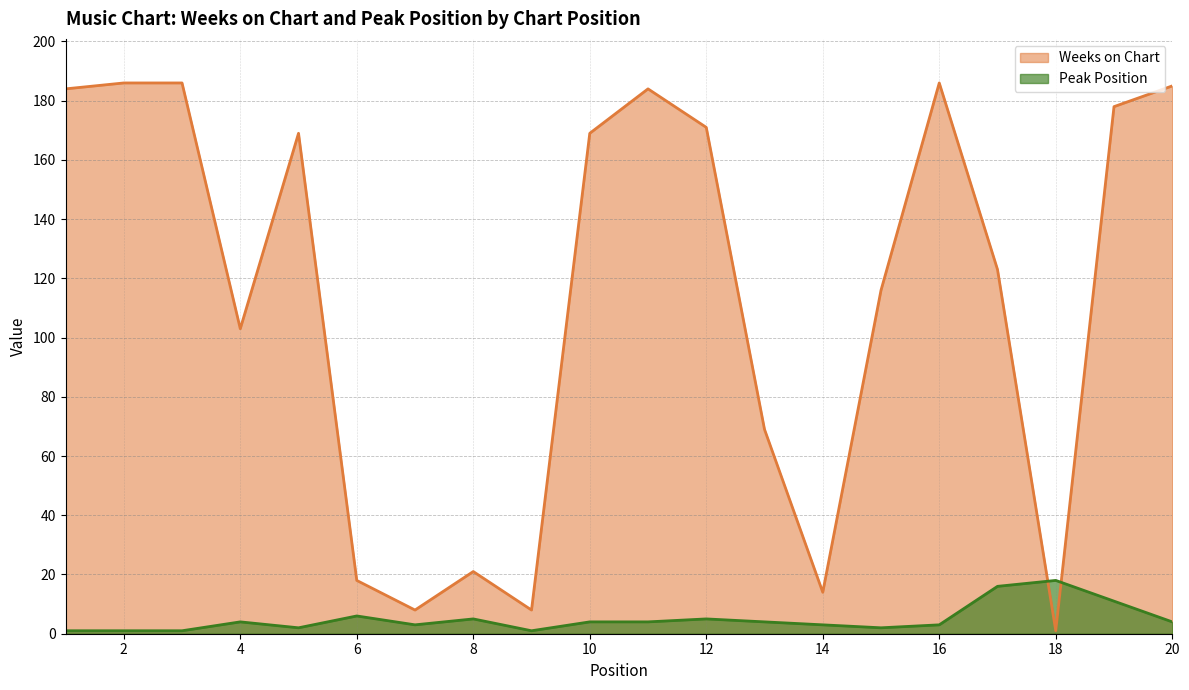

Which category has the lowest value across all series?

18